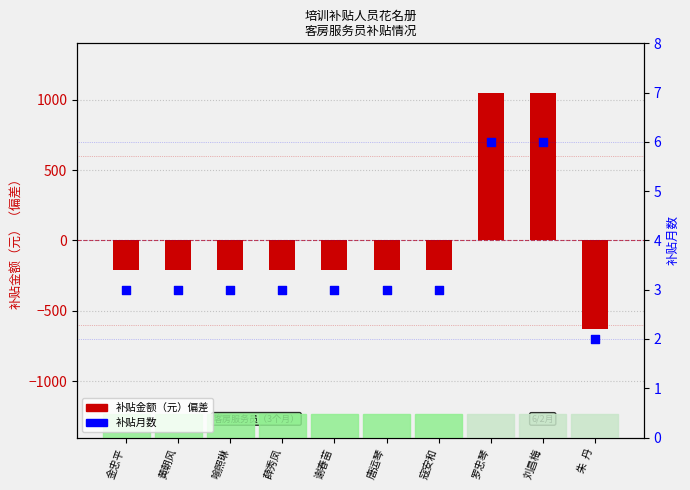

At which category is the sum across all series the highest?

罗忠琴